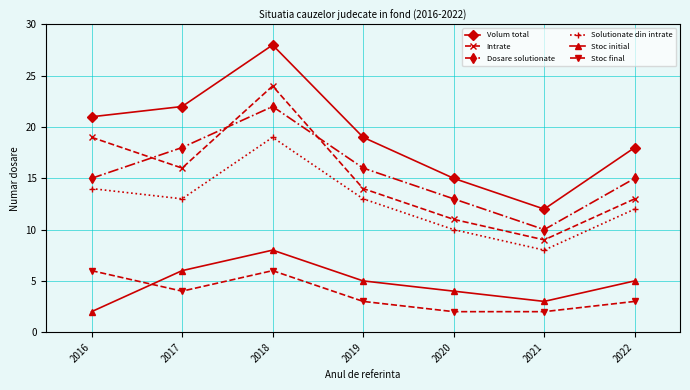

True or false: Intrate and Volum total cross at least once.

False